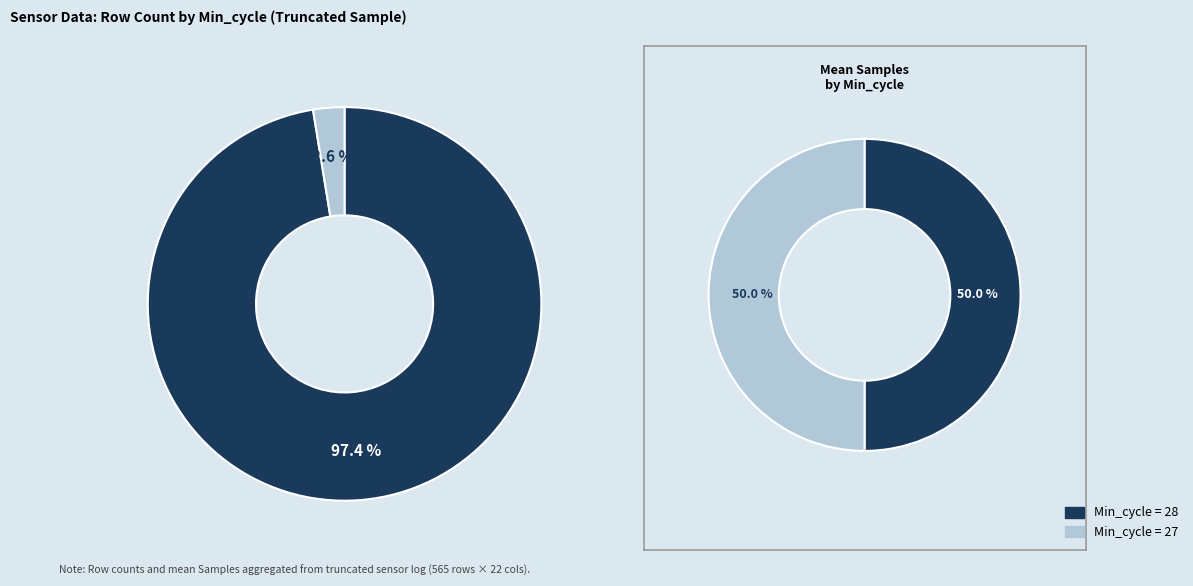

How many segments does this pie chart have?

2